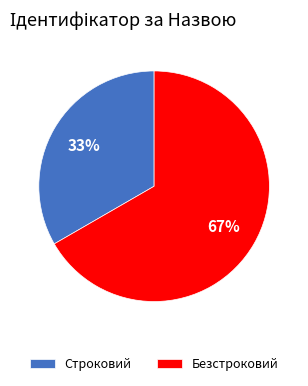

What is the majority slice?

Безстроковий